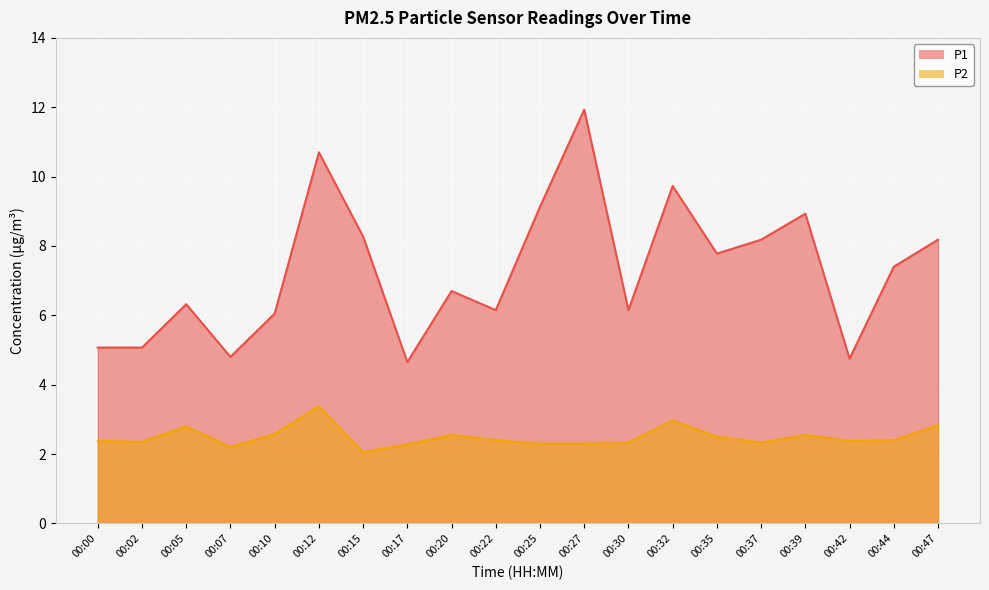

What is the sum of the P2 values at 00:12 and 00:27?

5.7